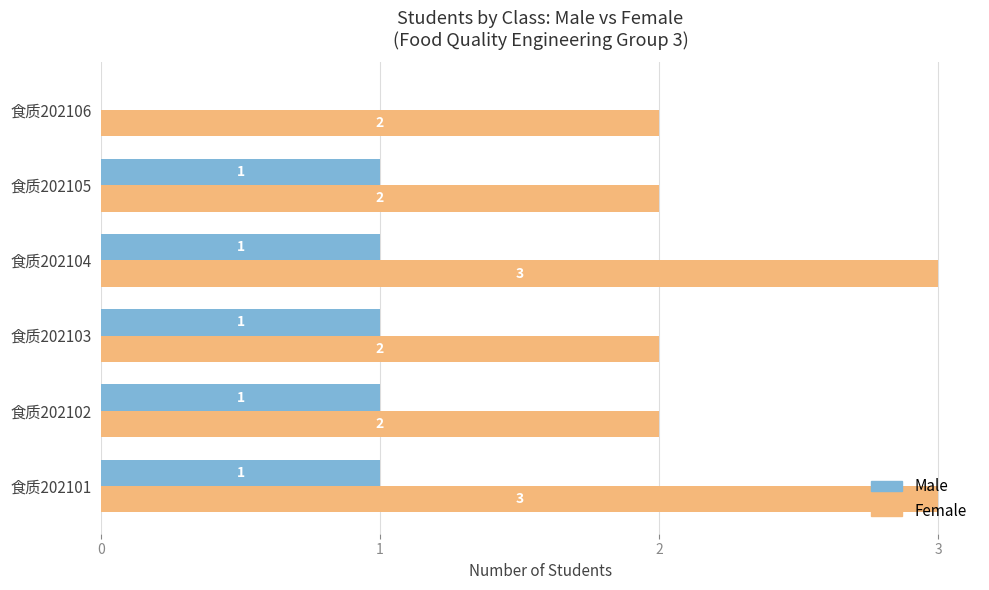

True or false: Male has a value of 0 at 食质202106.

True